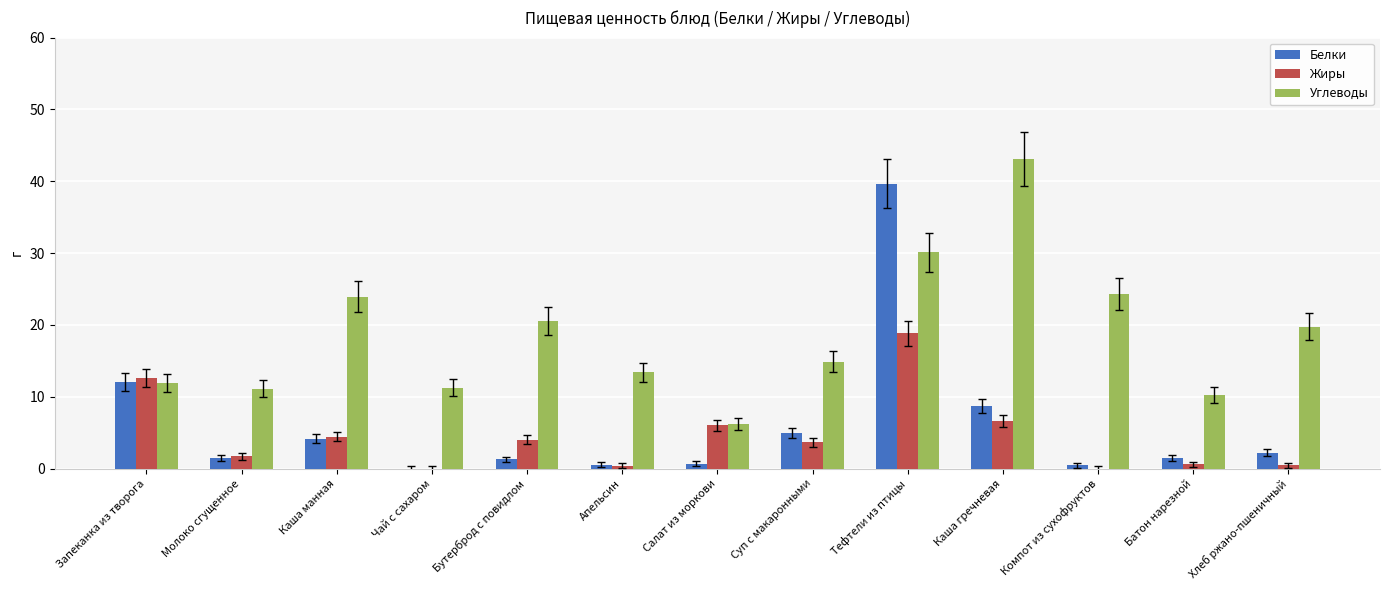

Are the bars grouped side by side (vs. stacked)?

Yes